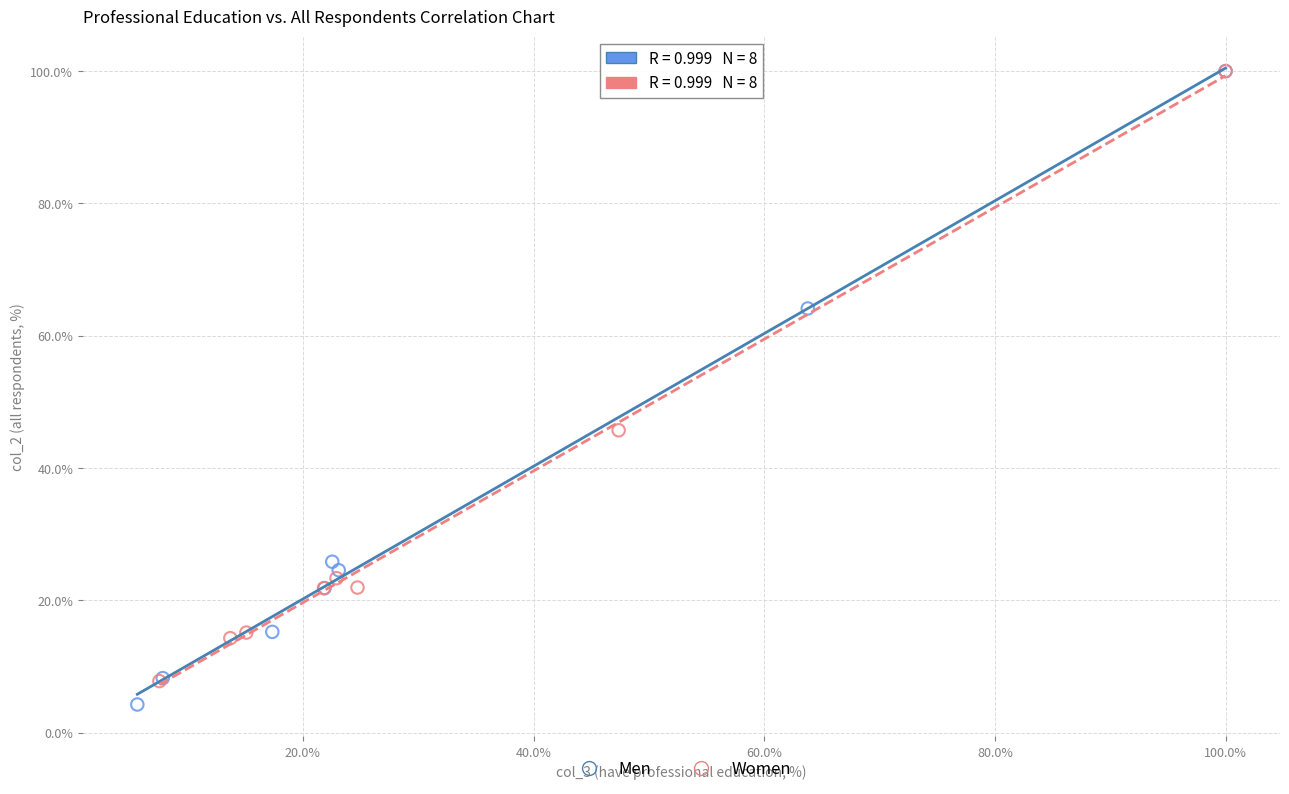

What are all the series names shown in the legend?

Men, Women